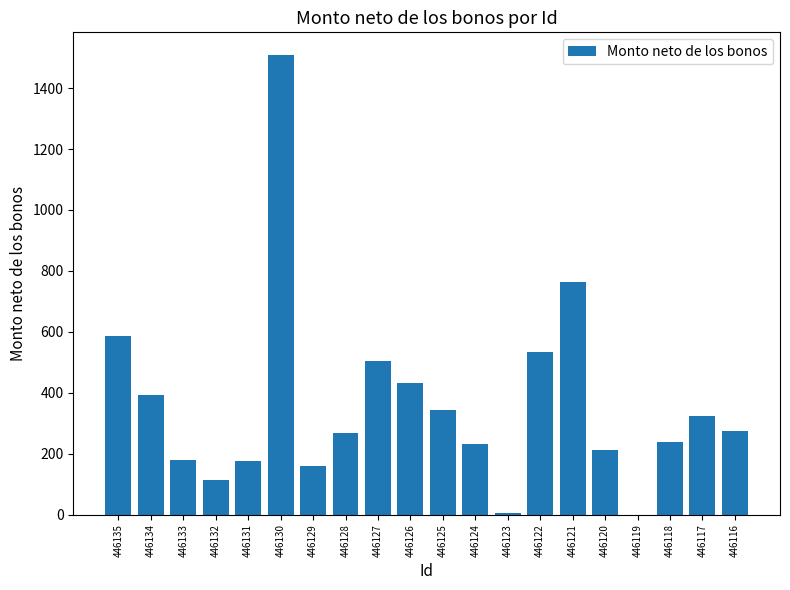

How many distinct data groups are displayed?

1